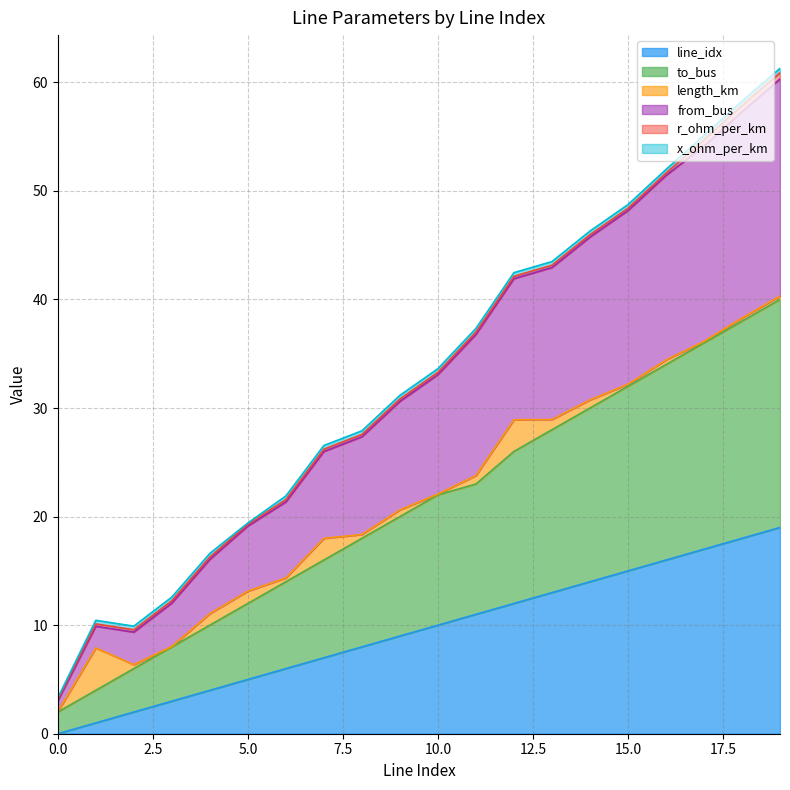

The line_idx series shows 1.0 at 1. True or false?

True